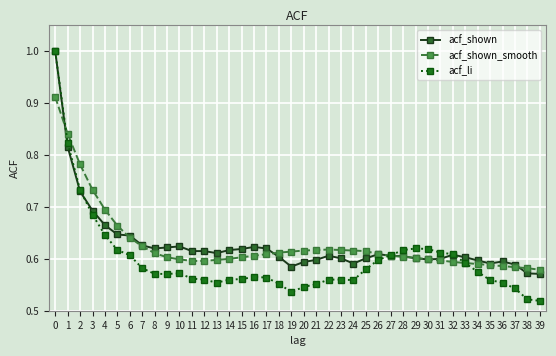

What is the greatest value displayed?

1.0